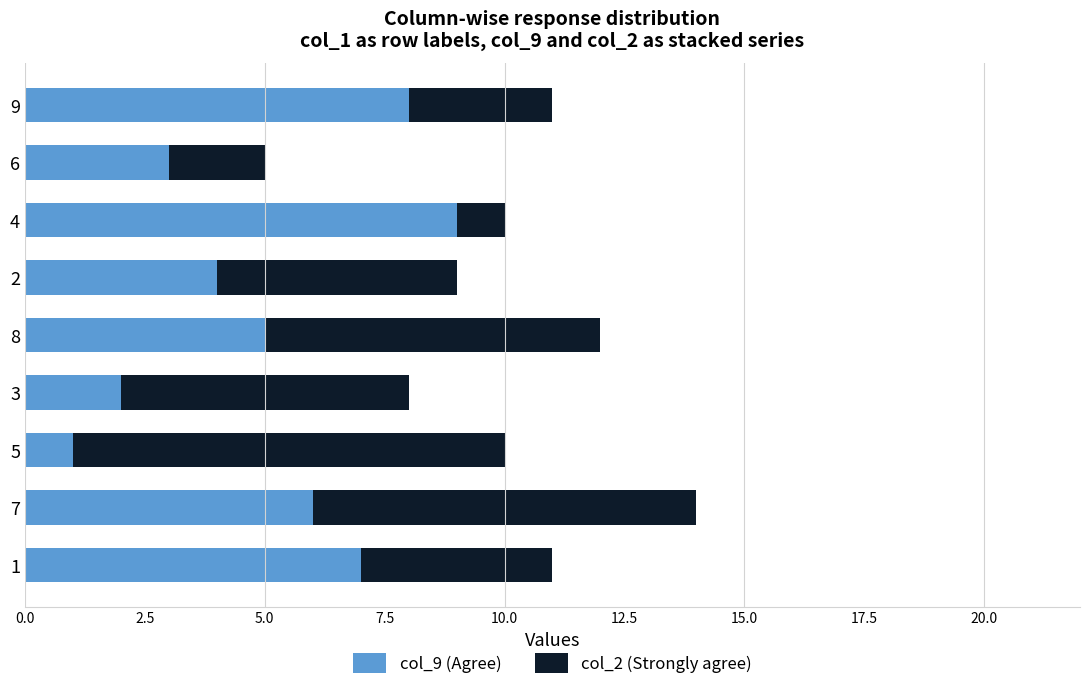

Is it true that col_9 (Agree) equals 4 at 2?

True